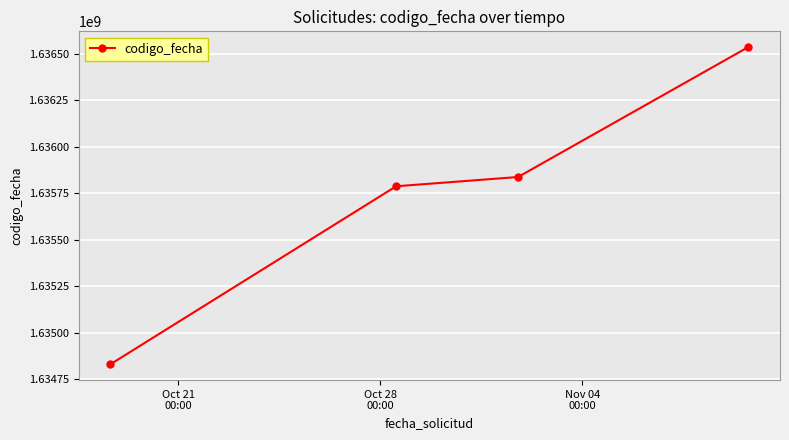

What is the average value?

1635747148